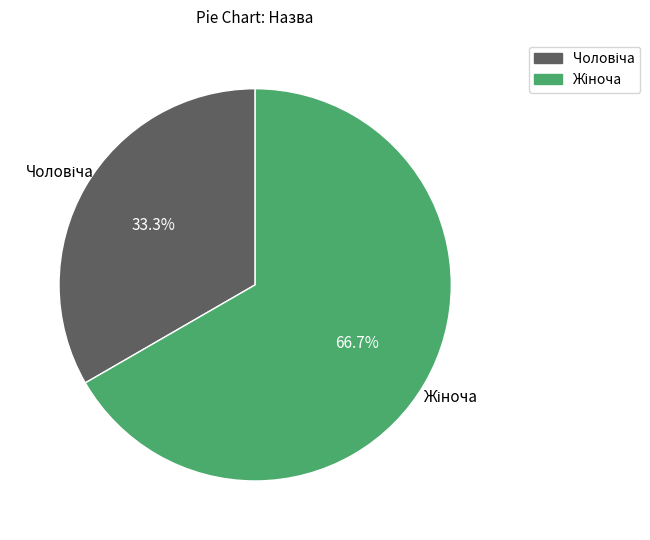

What is the ratio of the value at Чоловіча to the value at Жіноча?

0.5